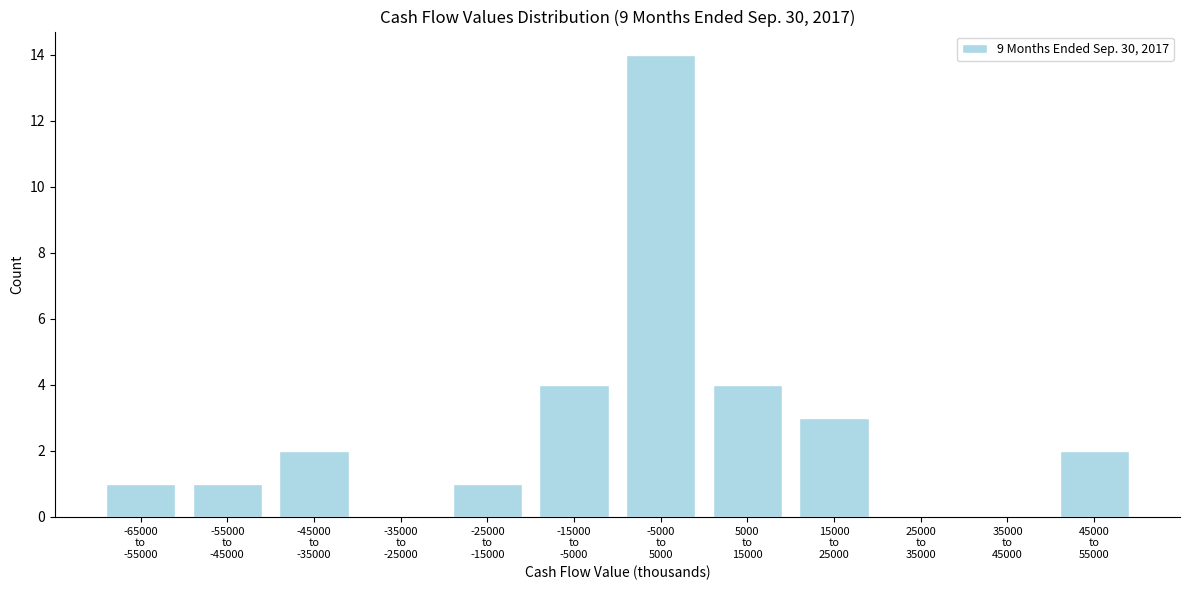

What is the maximum value shown in the chart?

14